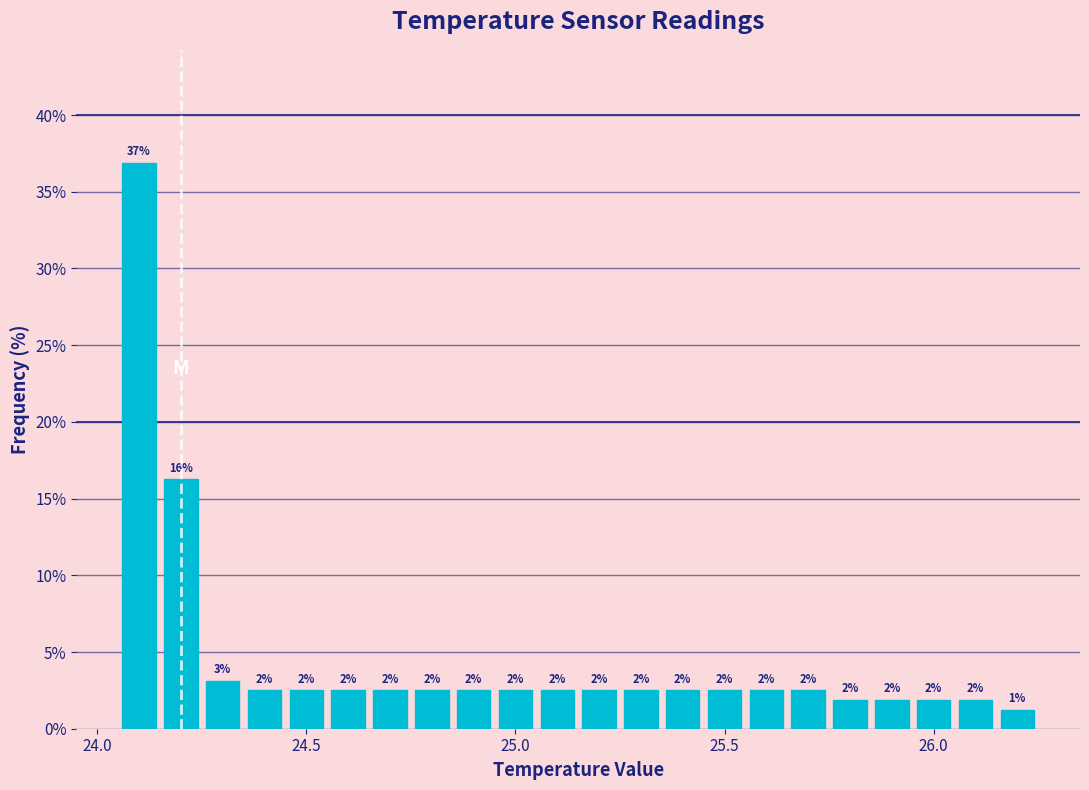

Read against the x-axis, roughly where is the centre of the tallest bar?

24.10